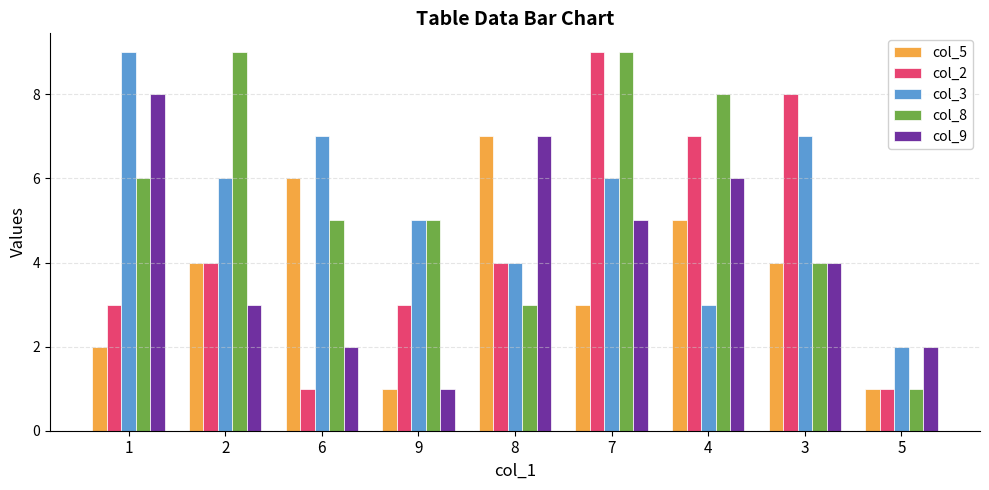

The col_9 series shows 9 at 8. True or false?

False